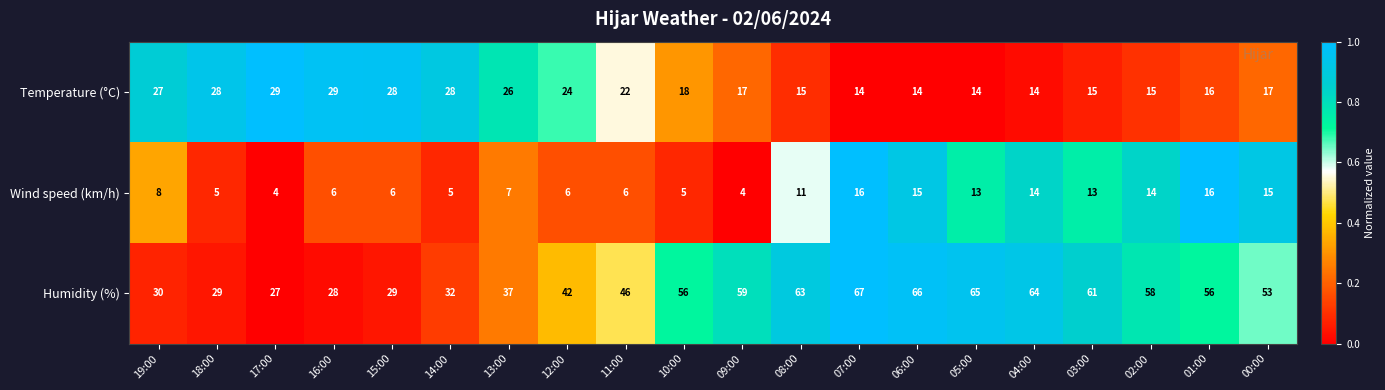

Read the Wind speed (km/h) value at 19:00.

8